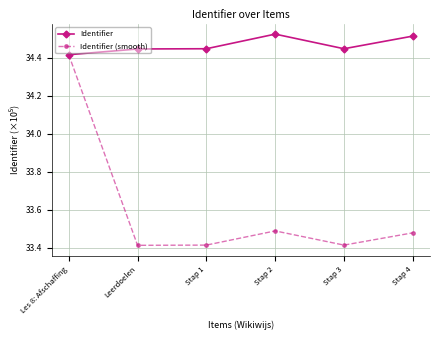

The value of Identifier (smooth) at Leerdoelen is 49.6. True or false?

False